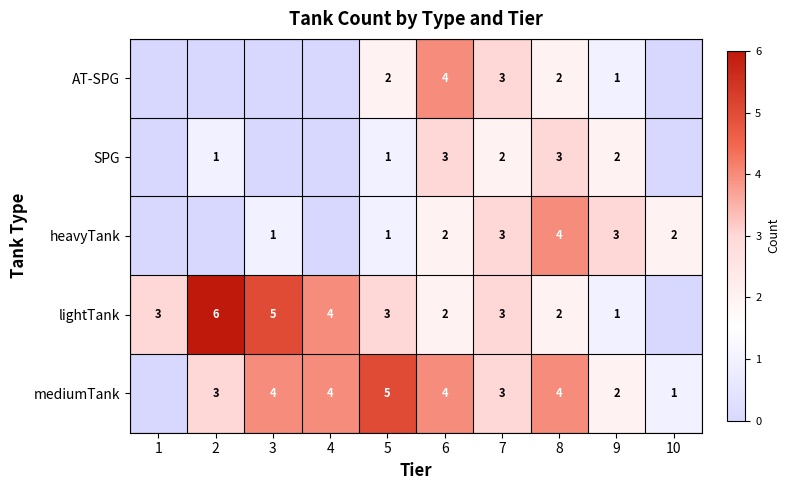

The value of AT-SPG at 6 is 2. True or false?

False